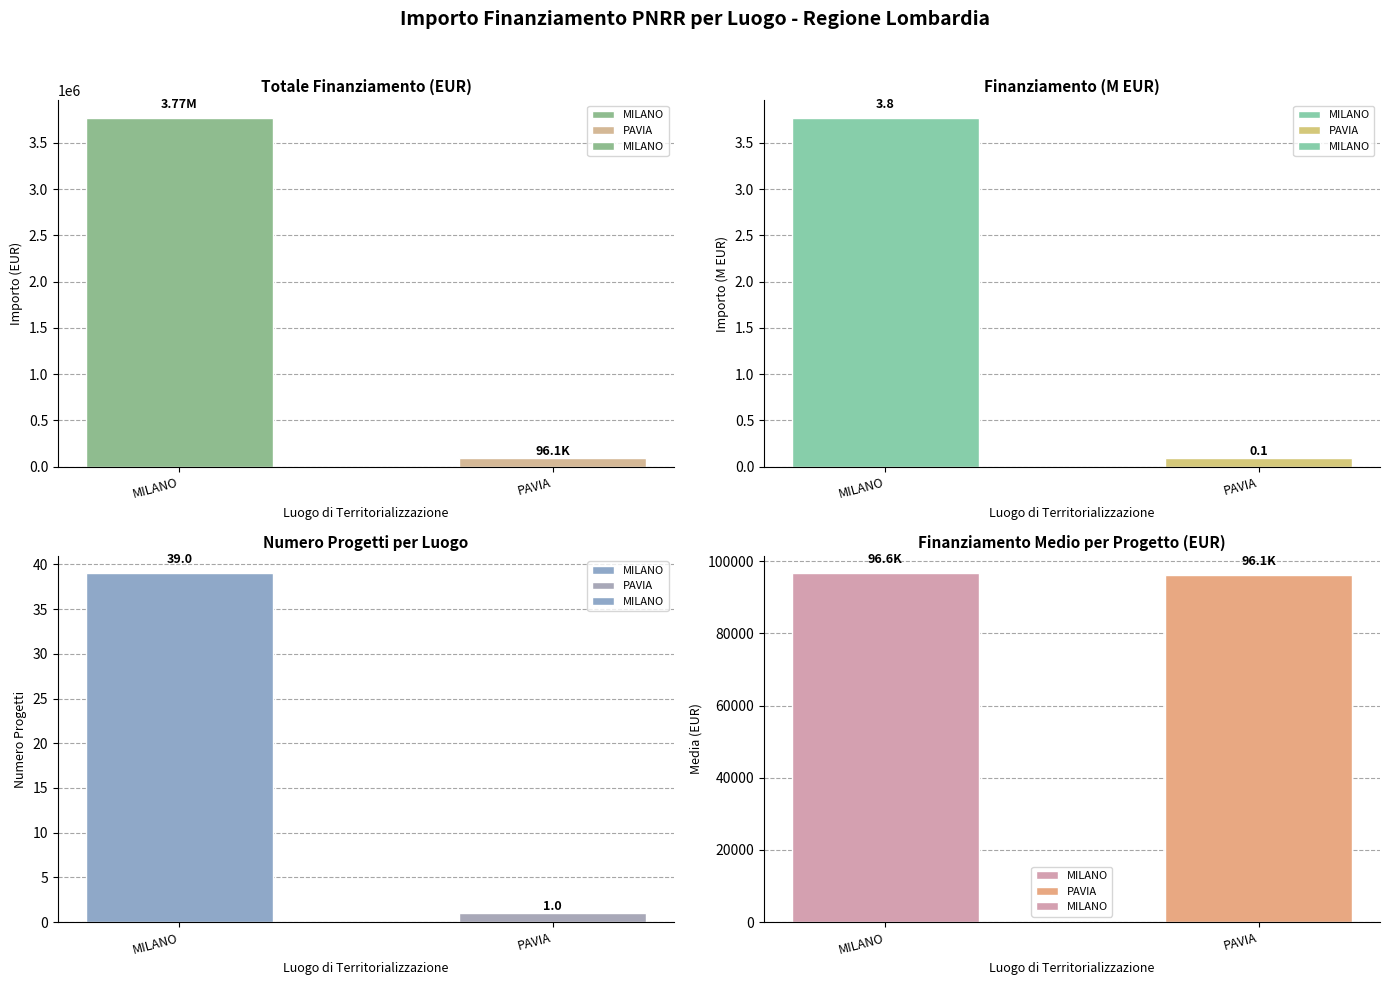

Is it true that the value at MILANO is 96644.3?

True